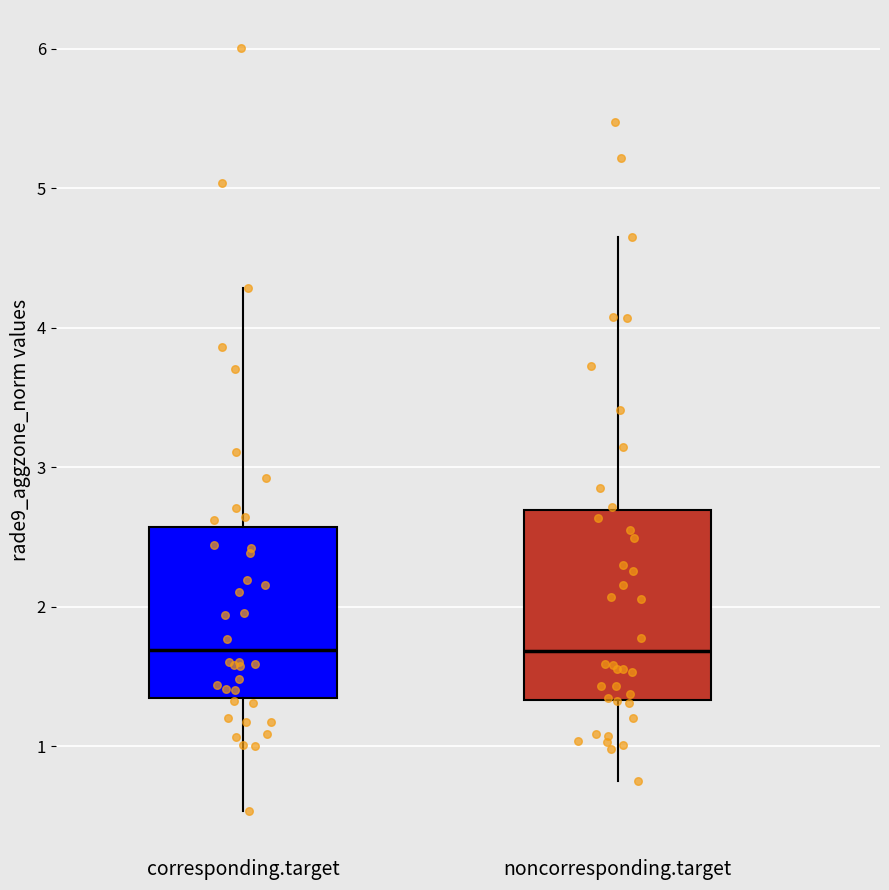

Reading left to right, transcribe this box plot: for each box, give where its median line is, the range the box spans, and where its two whiskers end, as read against the y-axis. The values are not printed on the chart, so give them approximately, as read against the axis.

corresponding.target: median 1.7, box 1.3 to 2.6, whiskers 0.5 to 4.3
noncorresponding.target: median 1.7, box 1.3 to 2.7, whiskers 0.7 to 4.6